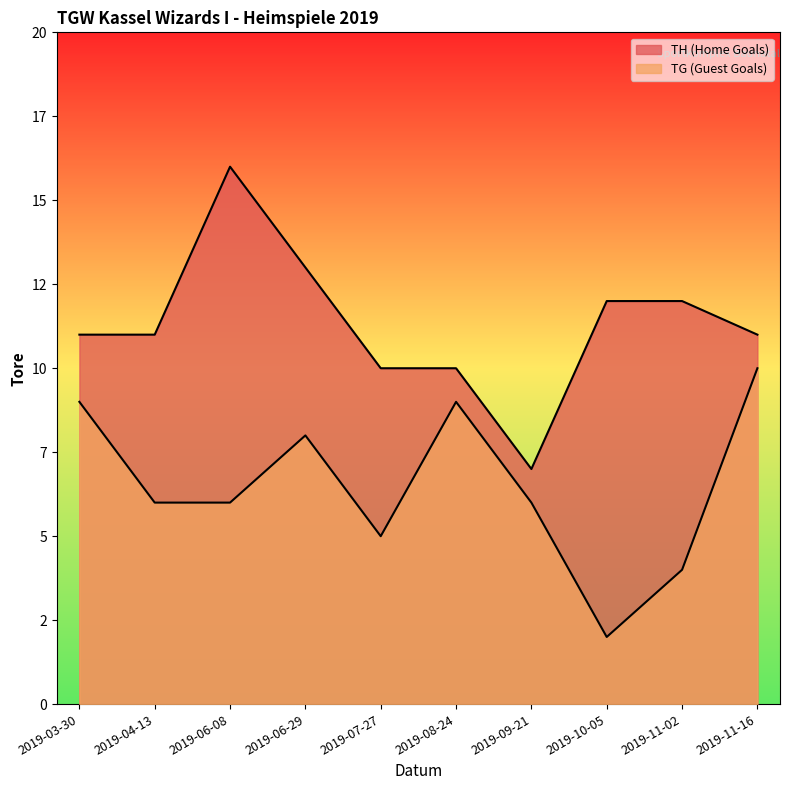

How many values in the TG (Guest Goals) series are below 6?

3